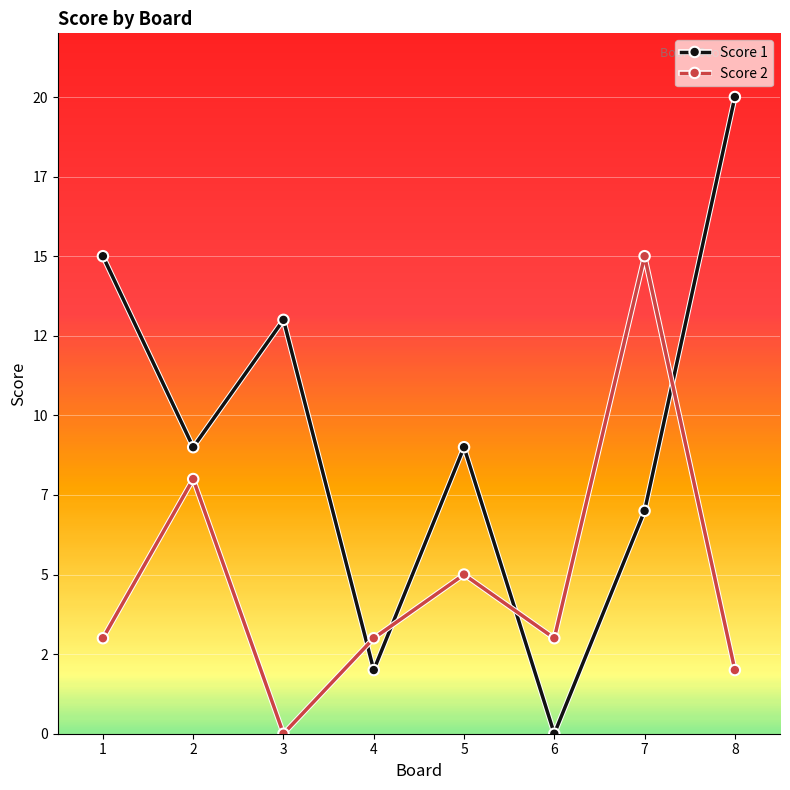

Reading right to left, transcribe all the data shown in this chart.

Score 1: 8=20	7=7	6=0	5=9	4=2	3=13	2=9	1=15
Score 2: 8=2	7=15	6=3	5=5	4=3	3=0	2=8	1=3